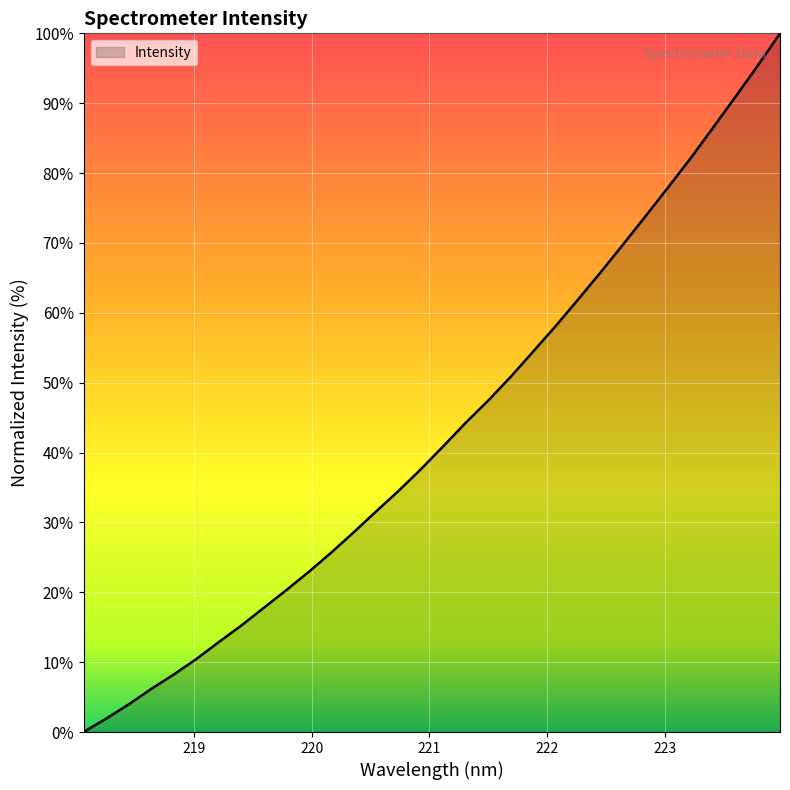

What is the difference between the maximum and minimum values?

100.0